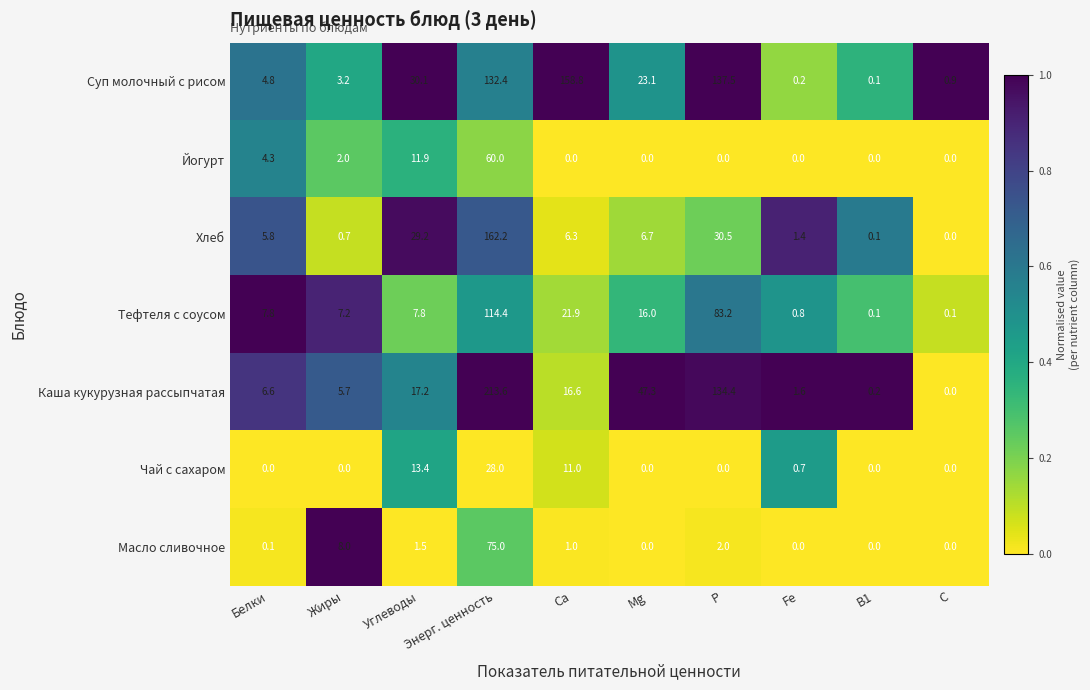

What is the total value across all series at Са?

215.6